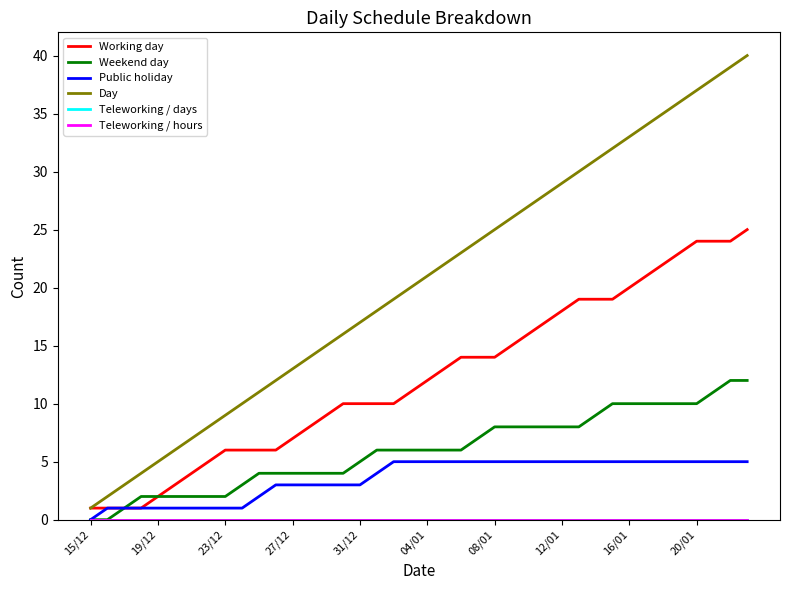

Does the chart have visible grid lines?

No